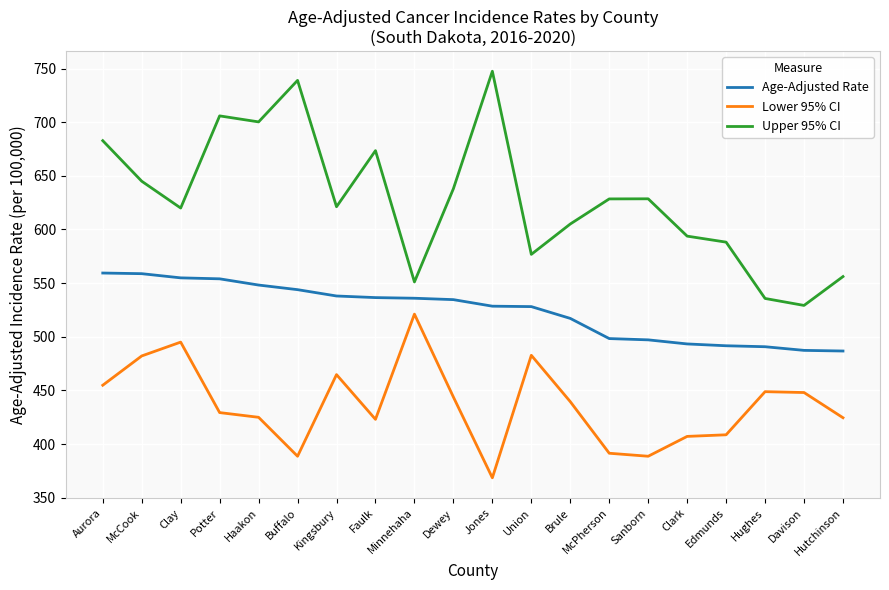

How many lines are shown in the chart?

3